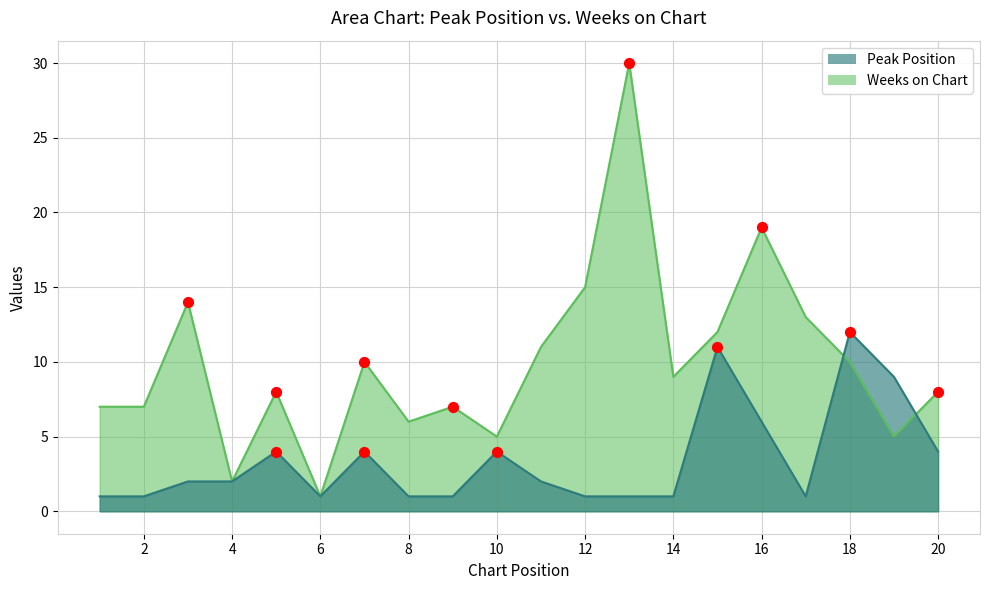

At which category is the sum across all series the highest?

13